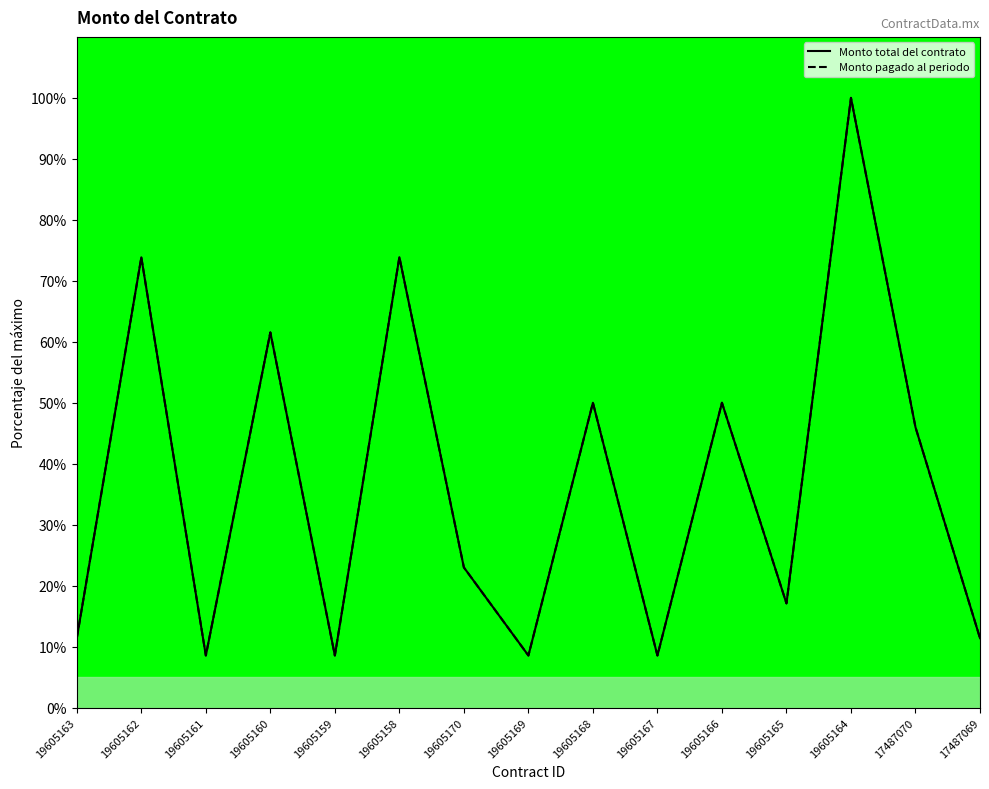

Is this an area chart (filled region under the line)?

No